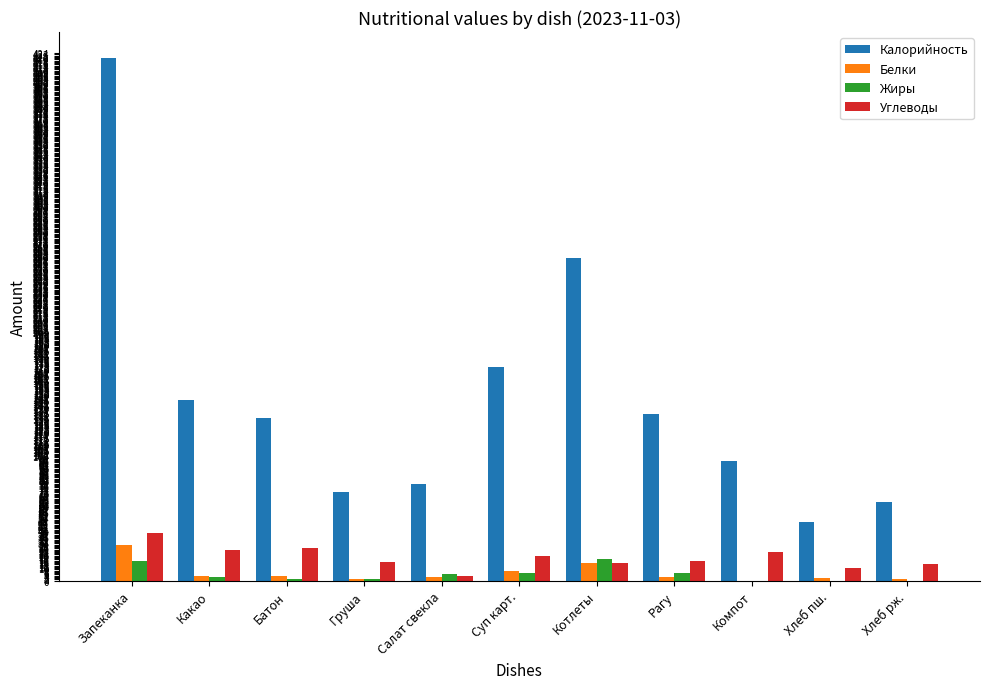

What is the maximum value for Белки?

29